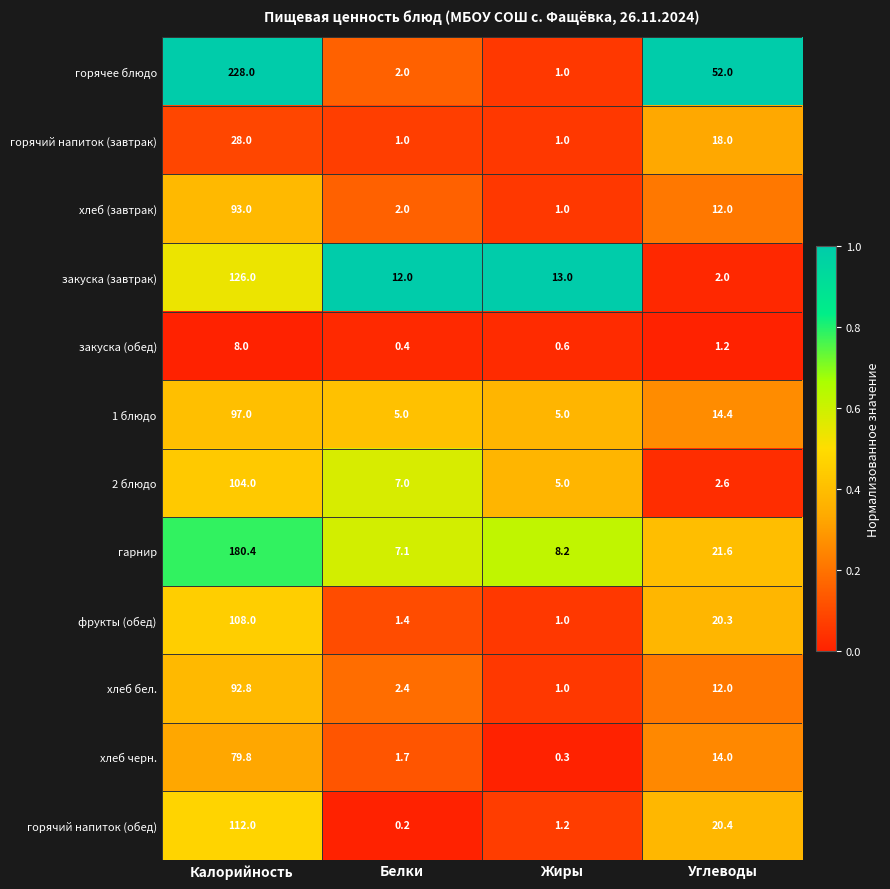

At which category is the sum across all series the highest?

Калорийность